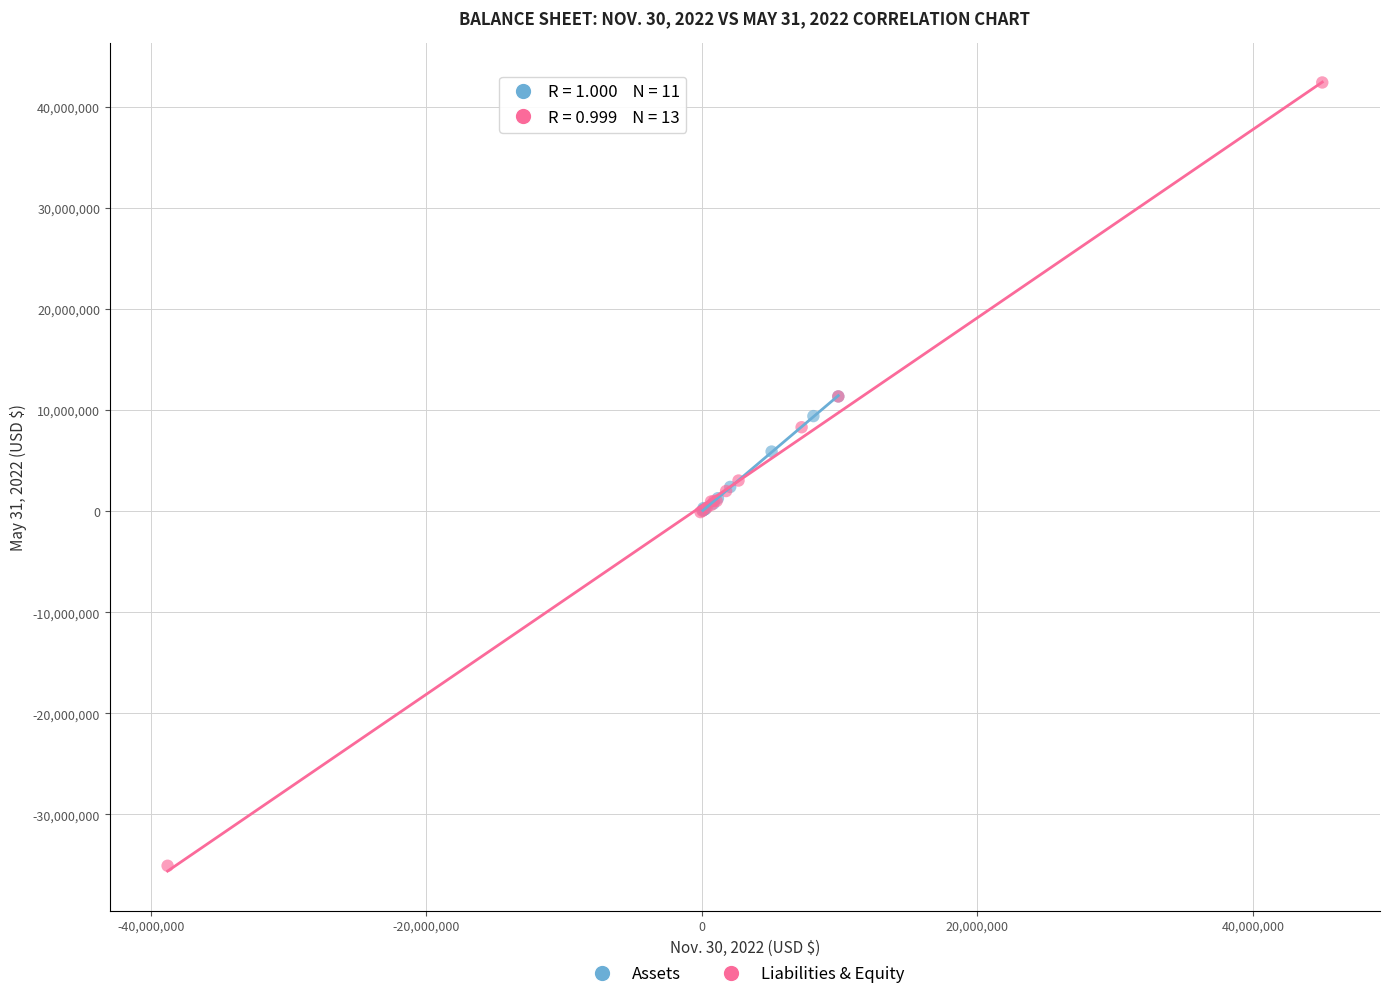

Which series contains the lowest Y value?

Liabilities & Equity